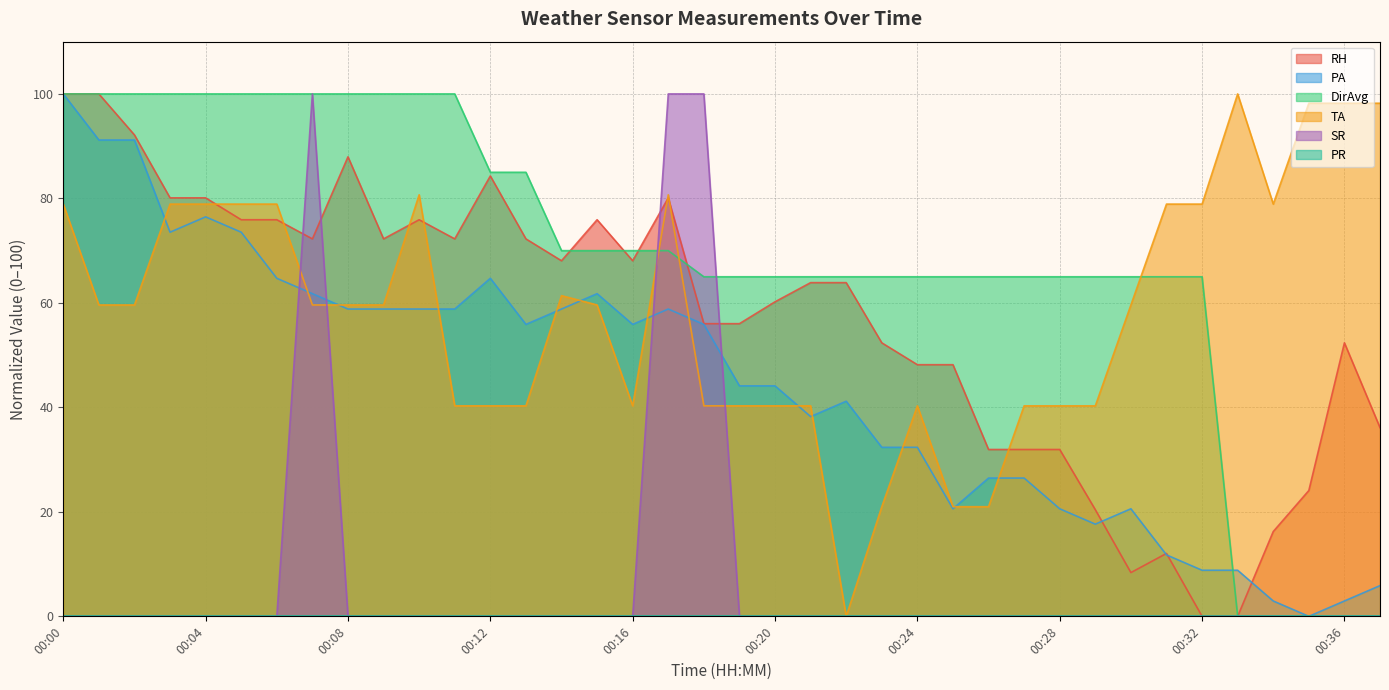

Which series has the largest total across all categories?

DirAvg